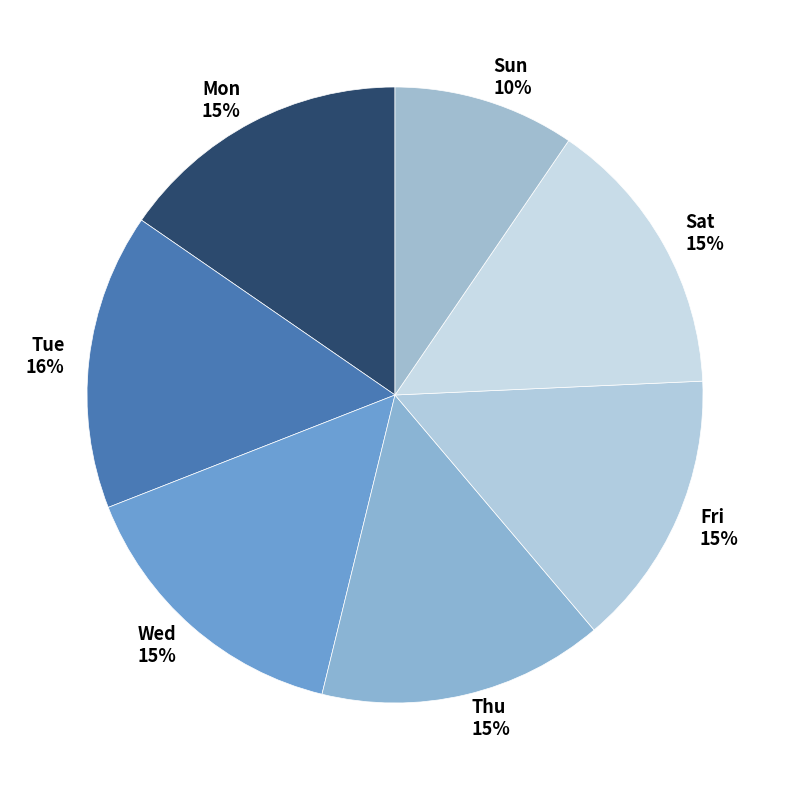

To the nearest percent, what is the difference between the largest and smallest slice percentages?

6%